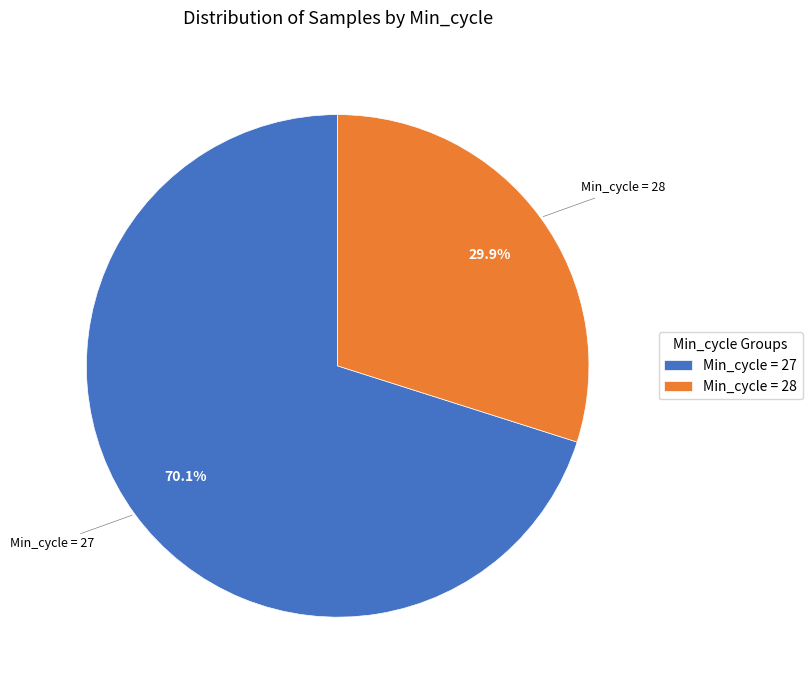

Does Min_cycle = 27 represent more than half of the total?

Yes